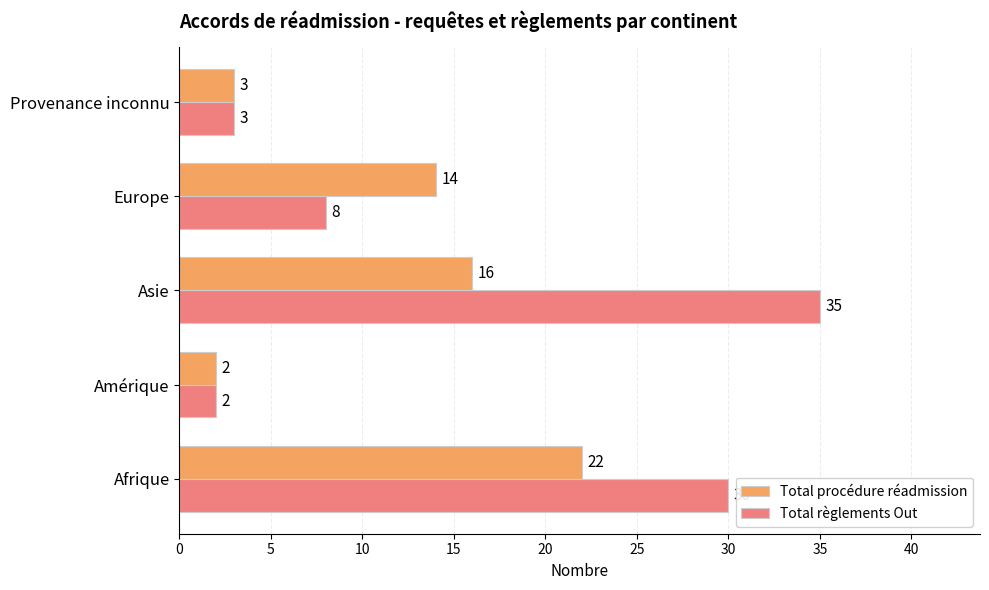

List the series in order of their overall mean, lowest first.

Total procédure réadmission, Total règlements Out